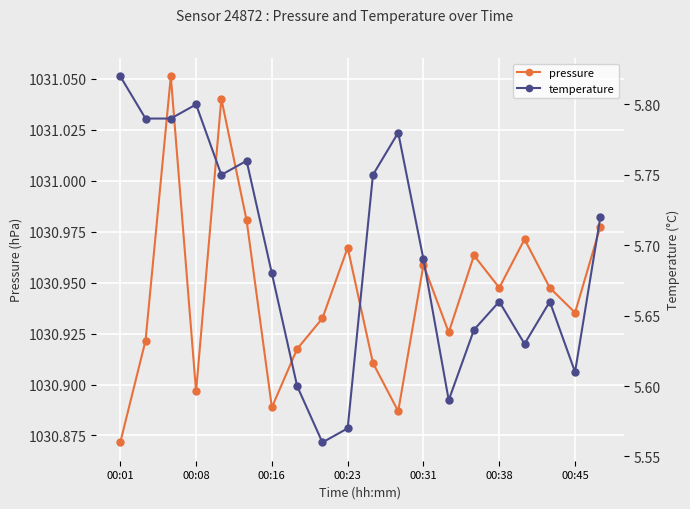

True or false: pressure and temperature cross at least once.

False